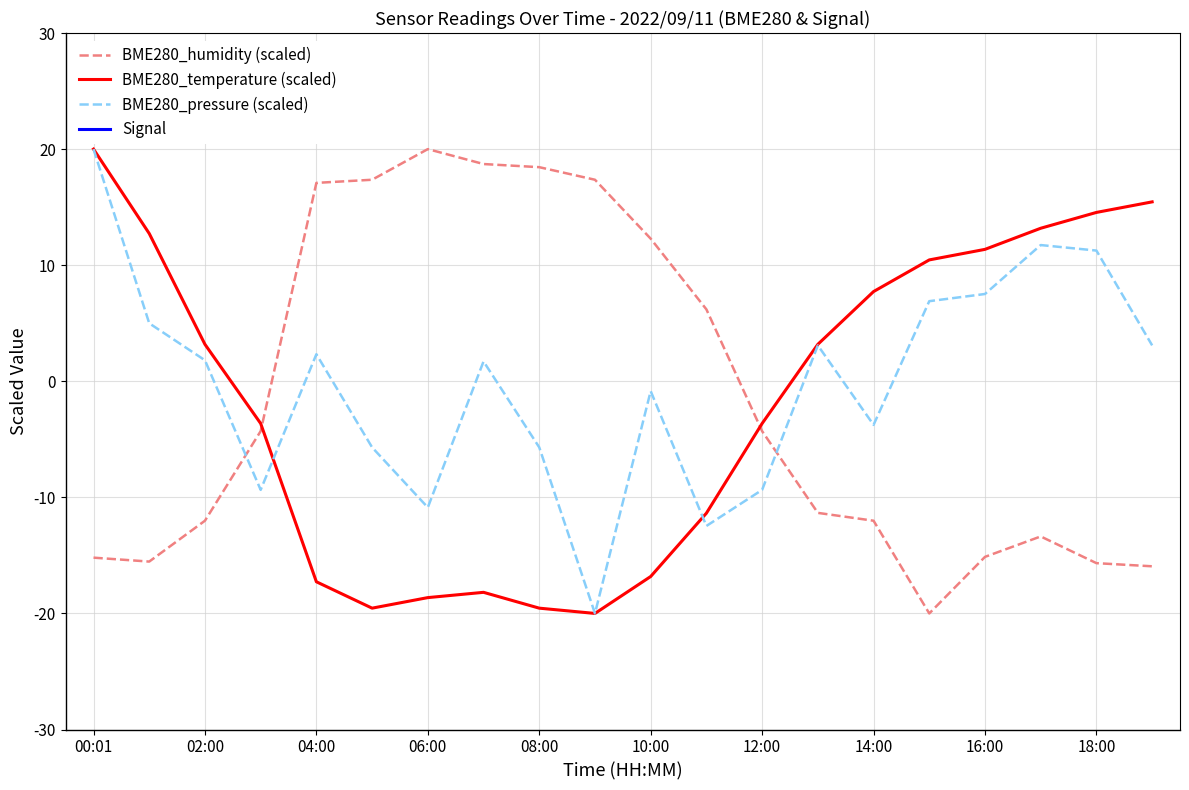

The value of BME280_humidity (scaled) at 02:00 is -3.0. True or false?

False